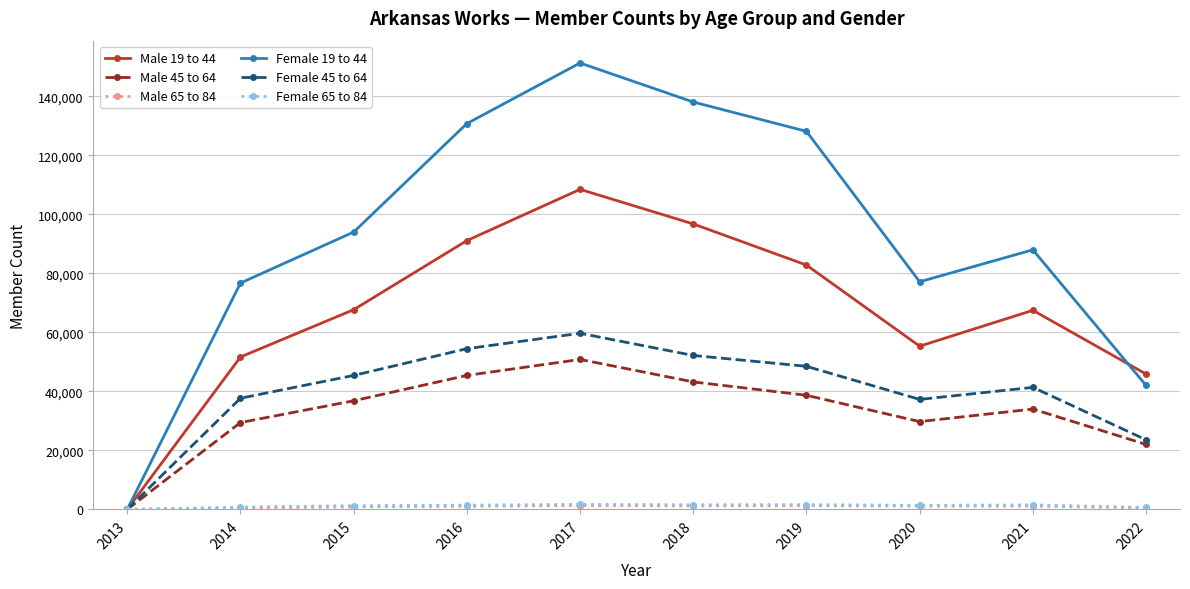

What is the sum of the Female 45 to 64 values at 2022 and 2018?

75707